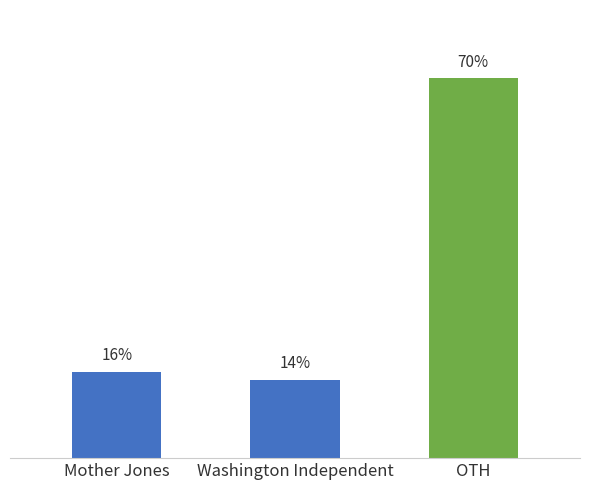

At which category does the chart reach its minimum across all series?

Washington Independent